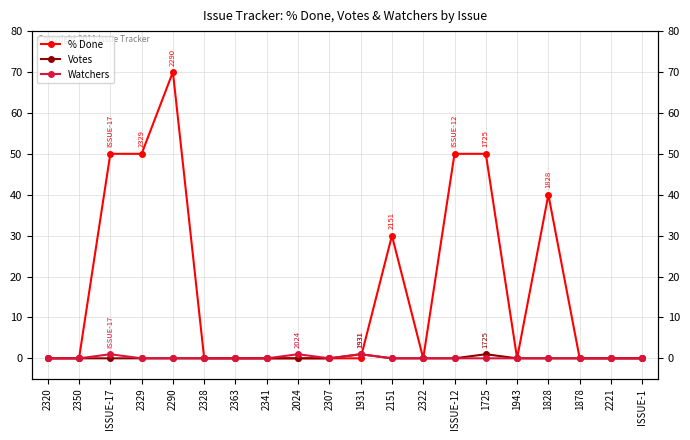

True or false: % Done has a value of 45 at 2363.

False